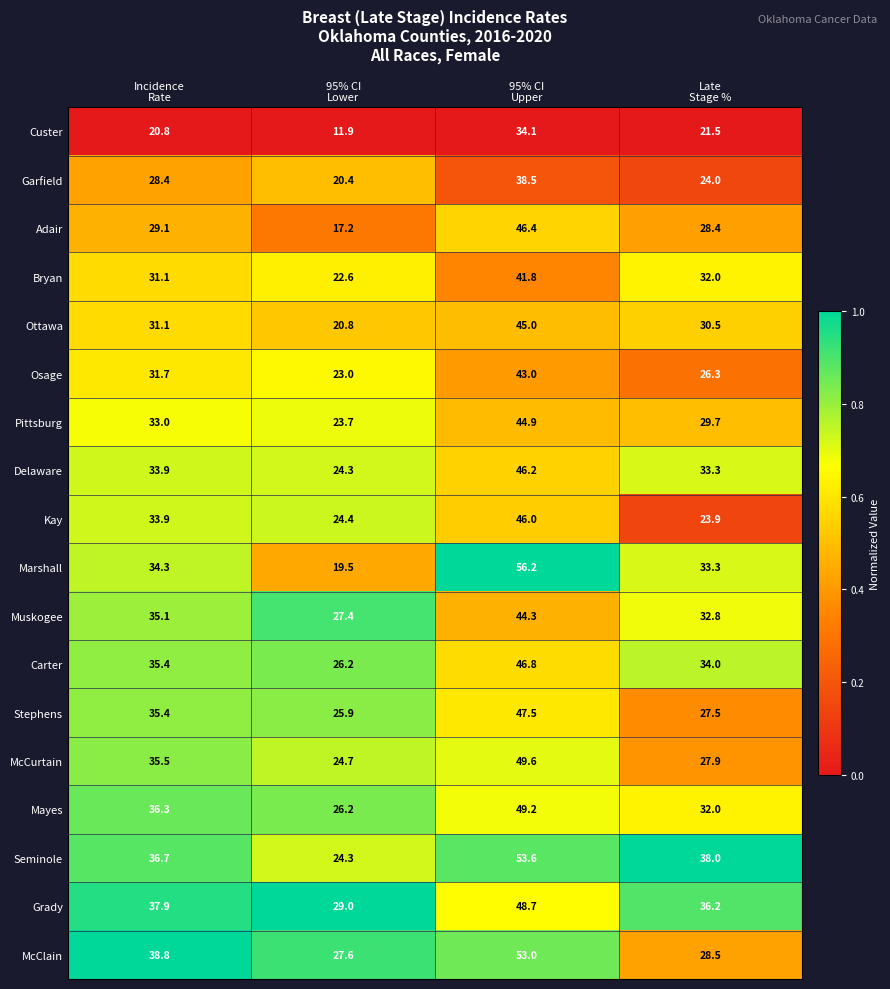

What is the maximum value for Grady?

48.7